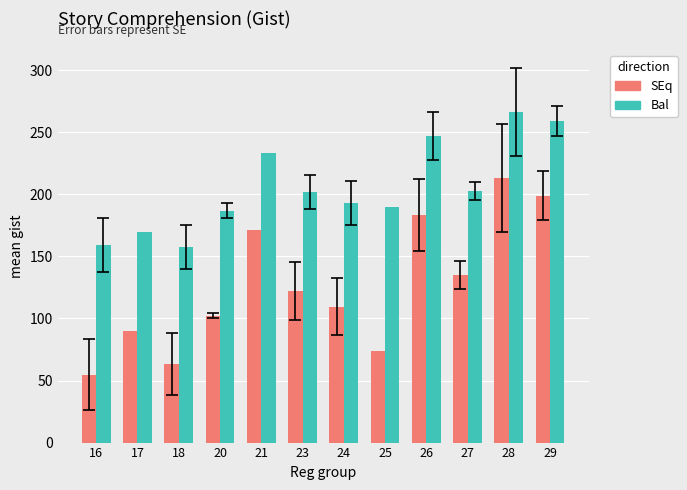

What is the value of the Bal bar at the 5th from the left?

233.0